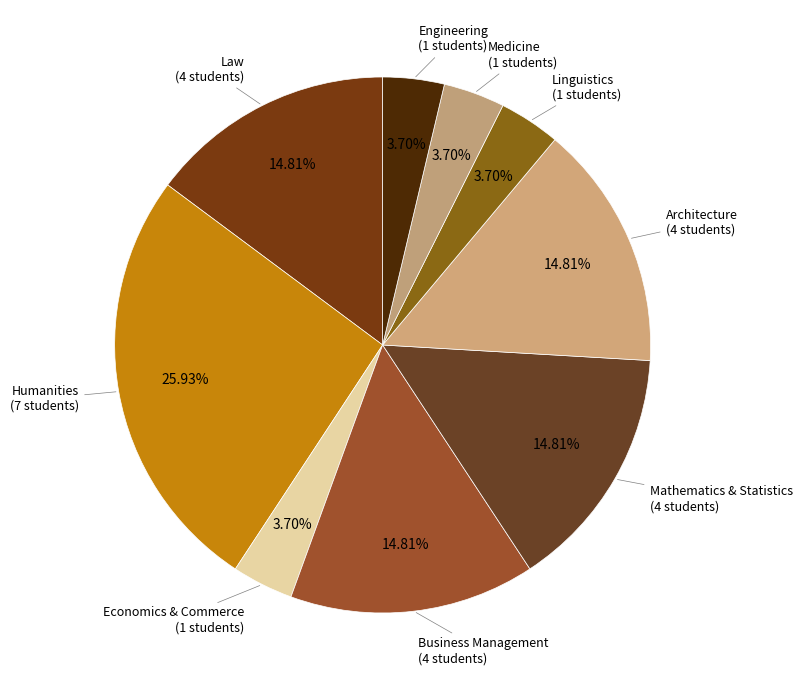

To the nearest percent, what portion does Economics & Commerce represent?

4%